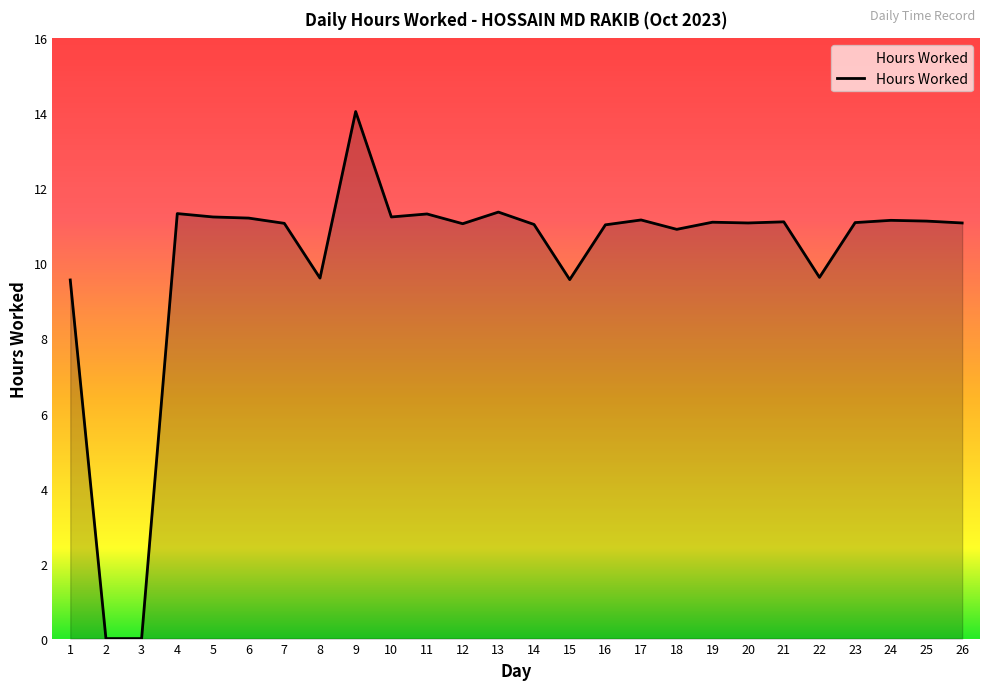

At which category does the chart reach its peak across all series?

9